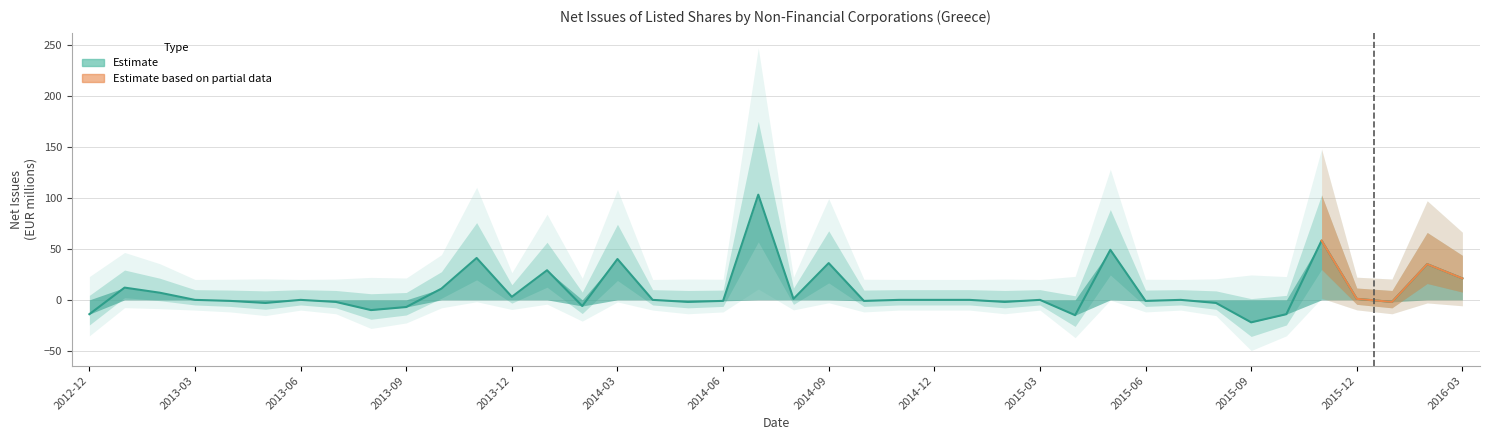

List the labels in order of value, smallest first.

2015-09, 2015-04, 2012-12, 2015-10, 2013-08, 2013-09, 2014-02, 2013-05, 2015-08, 2013-07, 2014-05, 2015-02, 2016-01, 2013-04, 2014-06, 2014-10, 2015-06, 2013-03, 2013-06, 2014-04, 2014-11, 2014-12, 2015-01, 2015-03, 2015-07, 2014-08, 2015-12, 2013-12, 2013-02, 2013-10, 2013-01, 2016-03, 2014-01, 2016-02, 2014-09, 2014-03, 2013-11, 2015-05, 2015-11, 2014-07